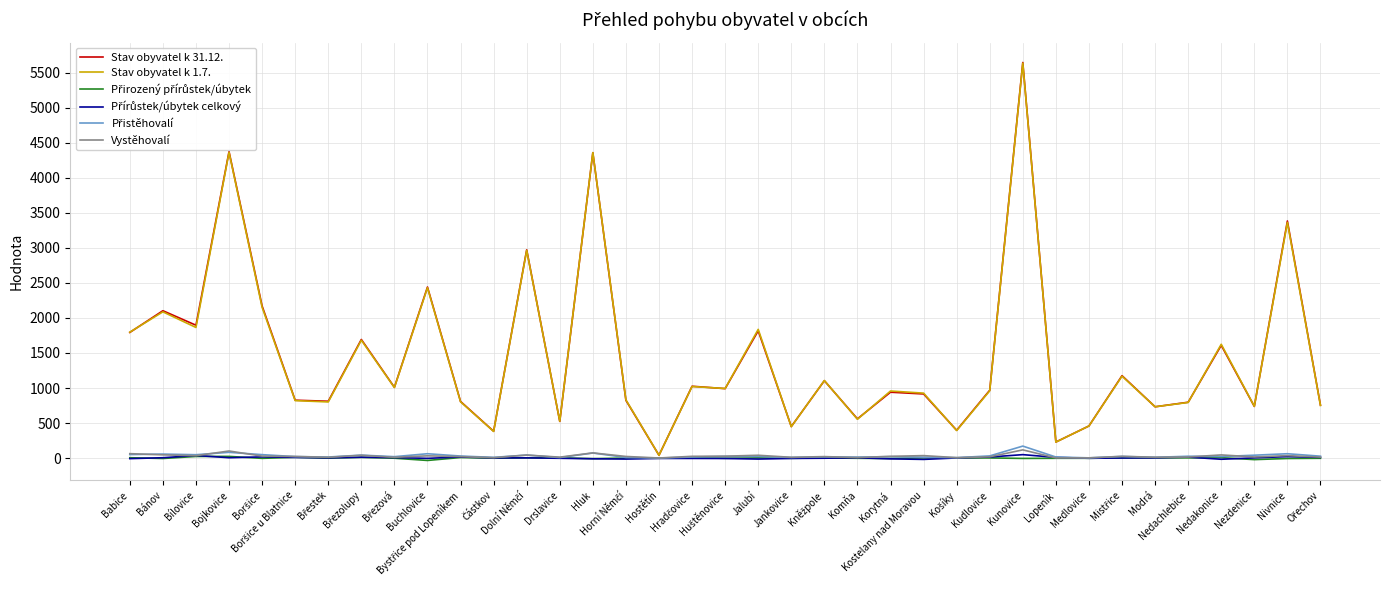

How many lines are shown in the chart?

6